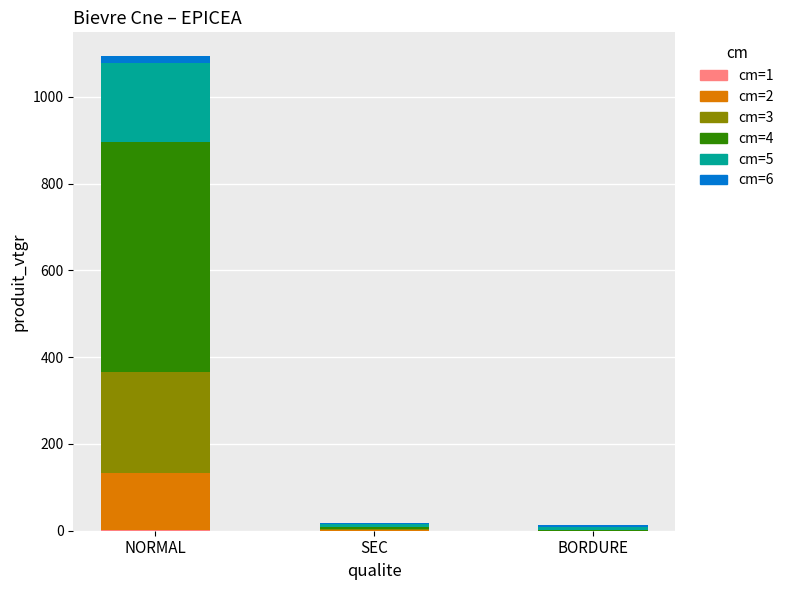

What is the total value across all series at BORDURE?

12.8